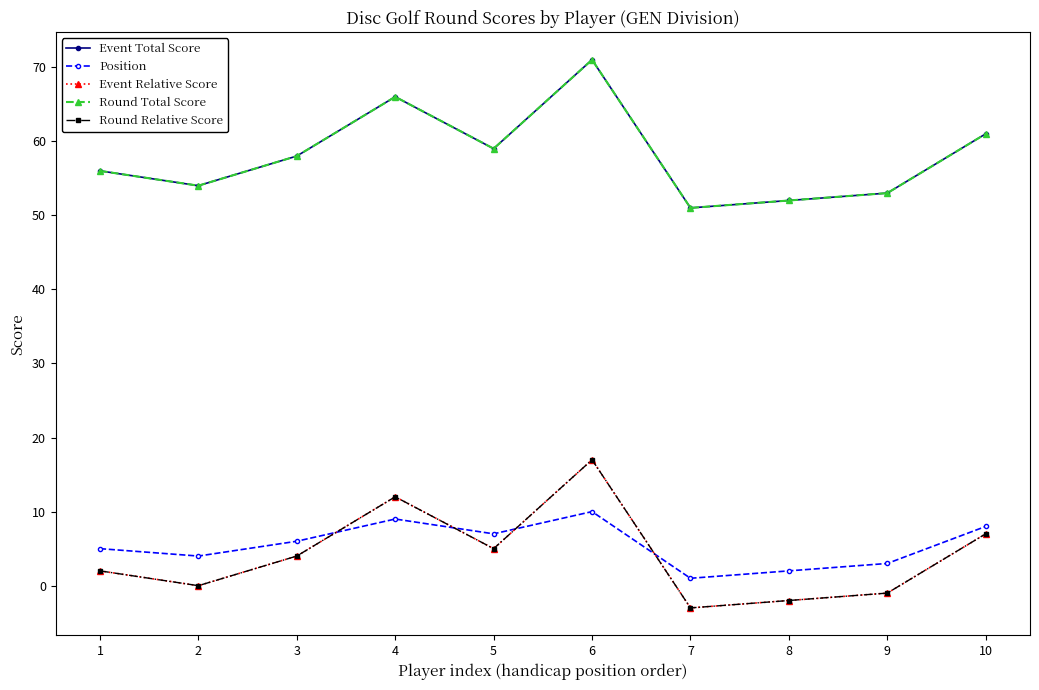

What is the sum of all Event Relative Score values?

41